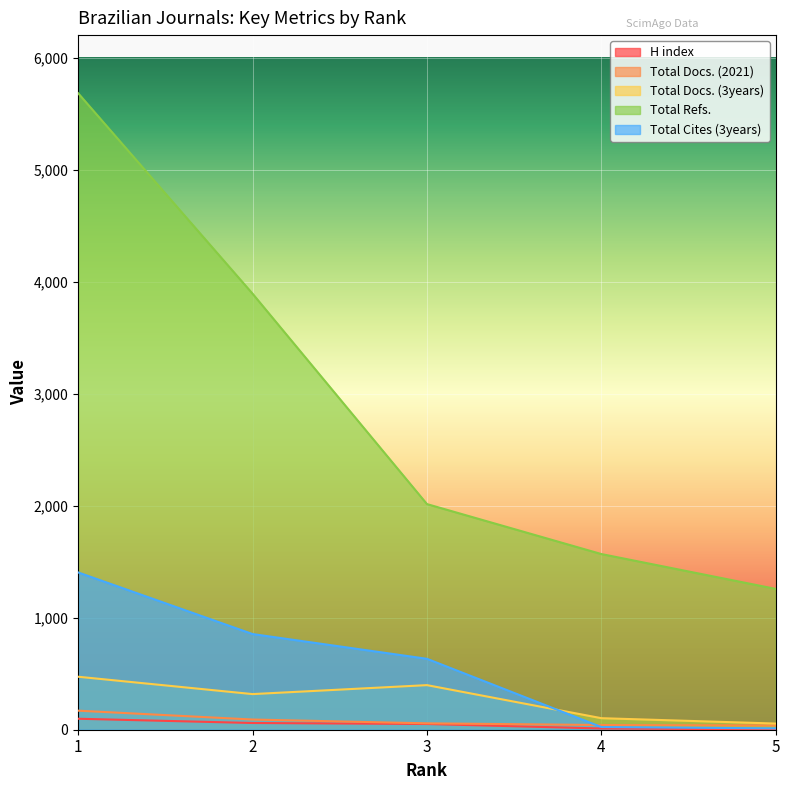

What is the smallest value displayed?

3